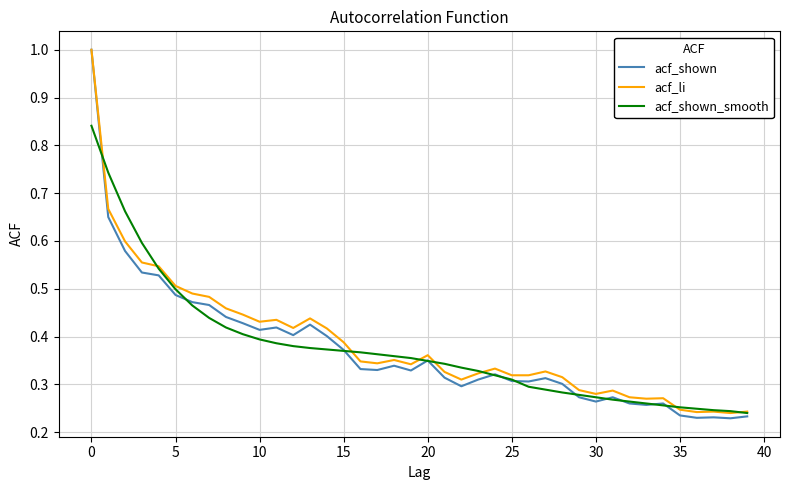

How many acf_shown values are between 0 and 1?

40